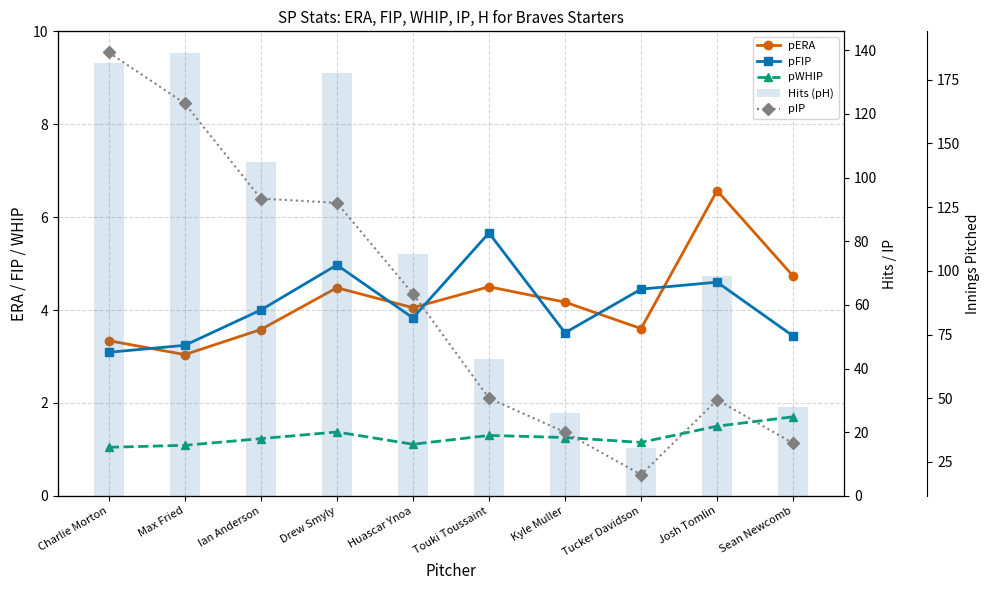

At how many categories does at least one series exceed 176?

1